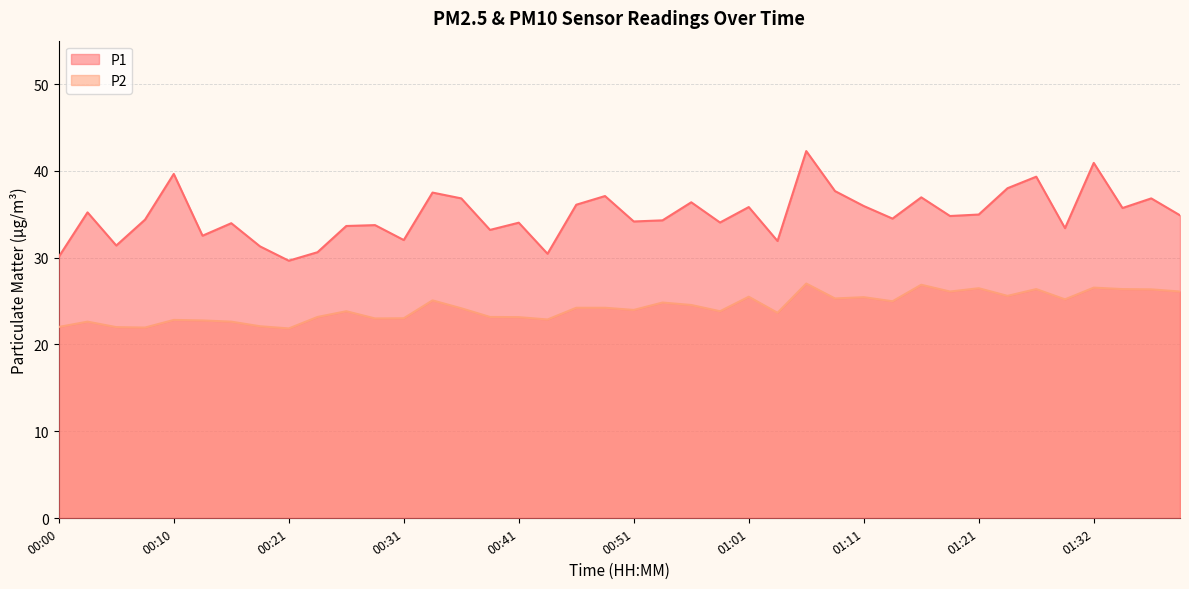

What is the minimum value for P2?

21.9